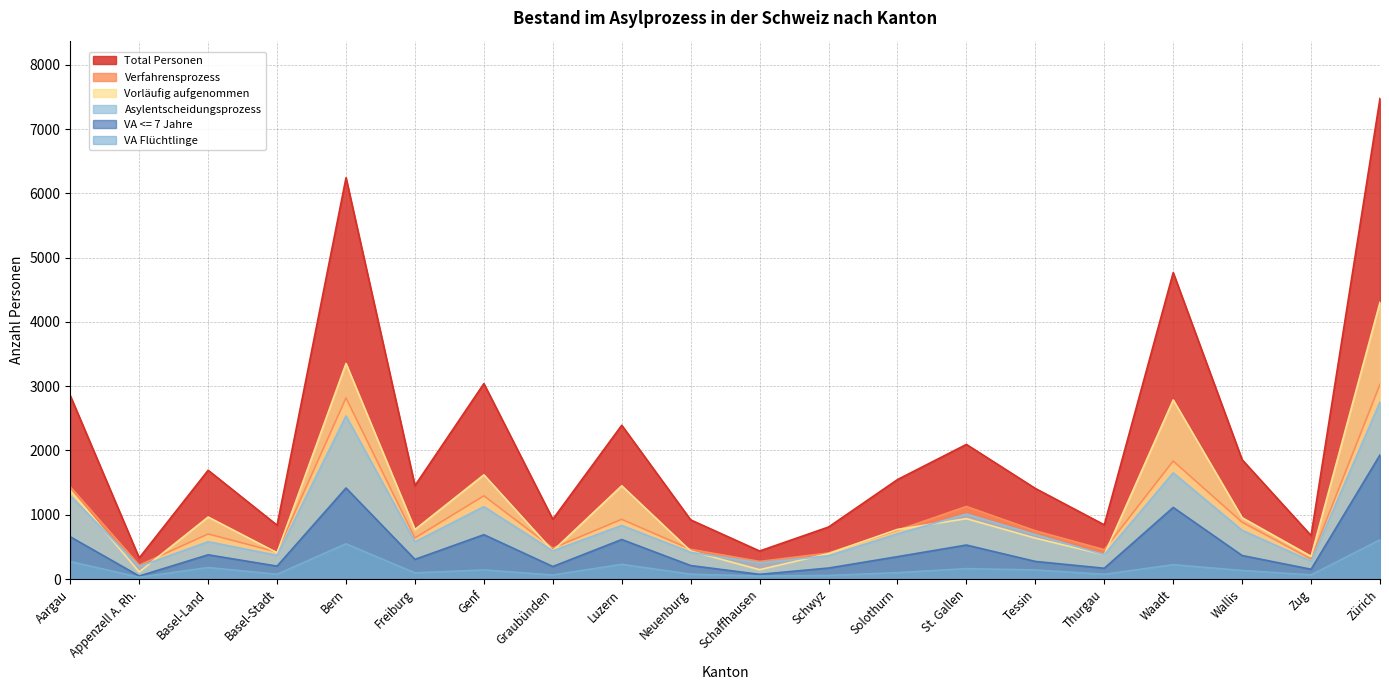

Reading left to right, extract all data points from this chart.

Total Personen: 2852	328	1692	837	6242	1453	3040	930	2392	920	436	809	1547	2094	1409	843	4767	1856	676	7477
Verfahrensprozess: 1435	215	701	420	2818	639	1295	481	929	462	274	405	759	1129	751	457	1836	884	311	3028
Vorläufig aufgenommen: 1379	110	965	409	3353	770	1621	438	1451	435	145	396	772	939	636	377	2786	954	353	4305
Asylentscheidungsprozess: 1296	194	580	368	2537	578	1126	438	833	416	252	362	703	1010	692	378	1652	758	278	2752
VA <= 7 Jahre: 657	47	377	201	1416	306	690	195	615	210	73	171	348	529	274	168	1114	366	152	1931
VA Flüchtlinge: 272	28	179	75	548	96	141	63	229	76	46	56	99	162	141	74	223	133	65	610